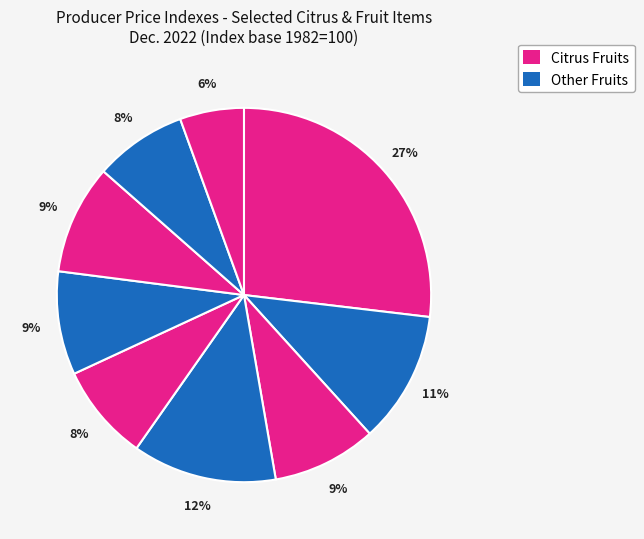

How many slices are in this pie chart?

9